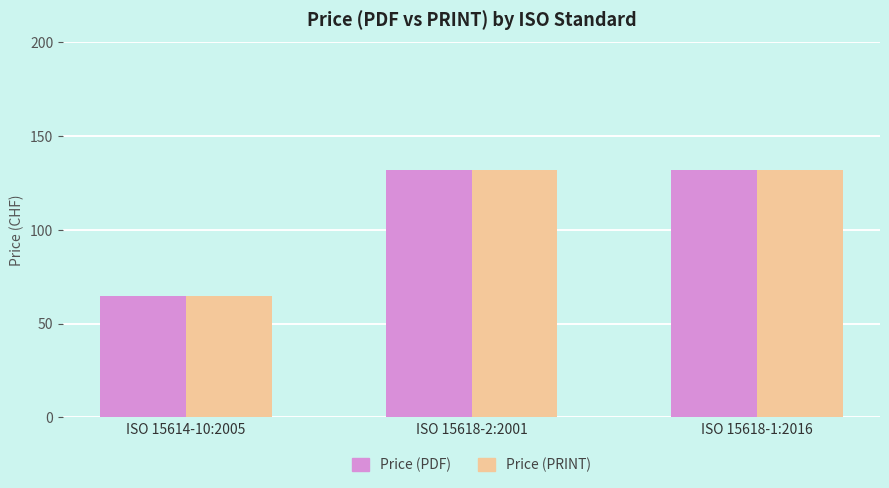

What is the total value across all series at ISO 15614-10:2005?

130